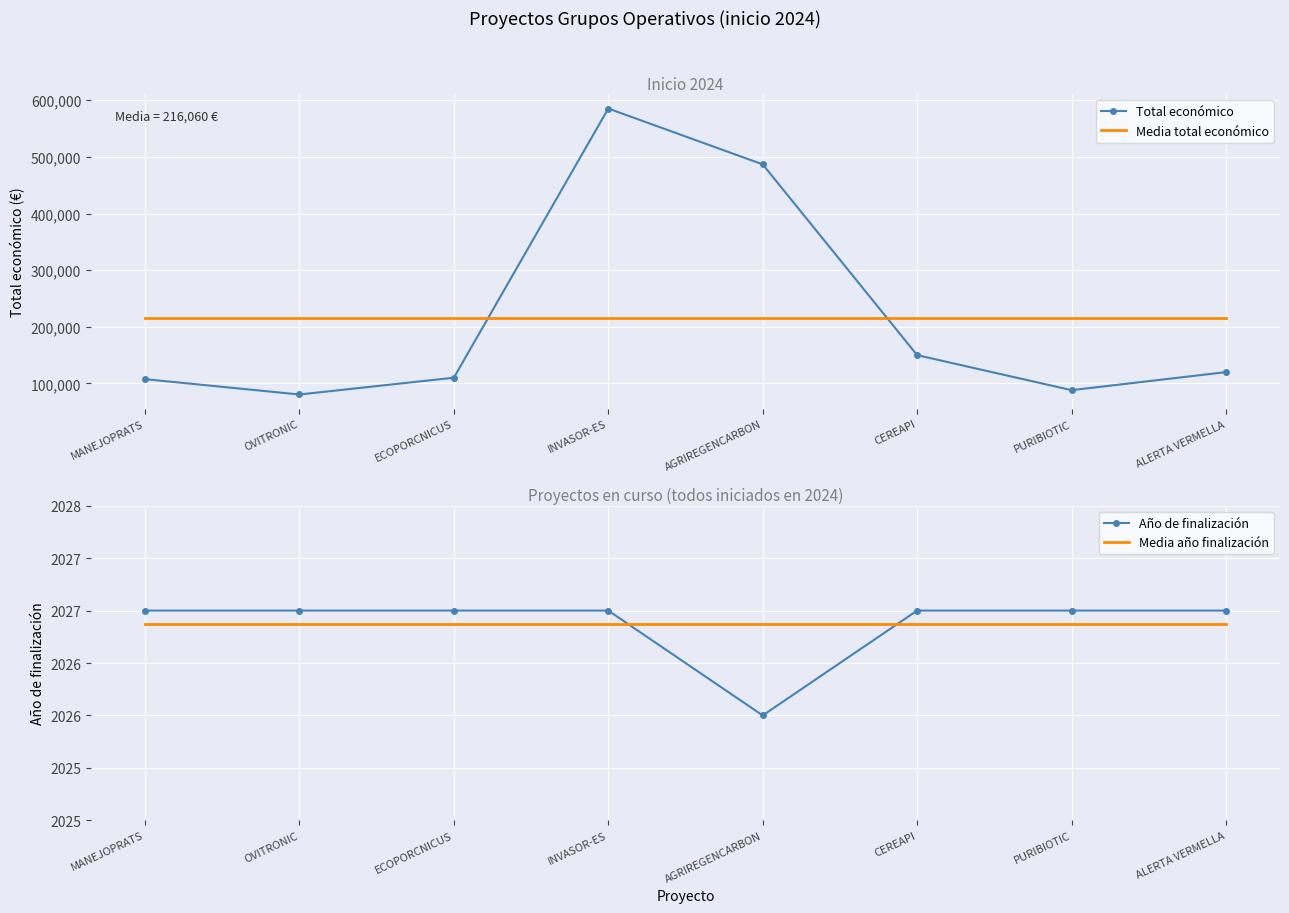

List the series in order of their peak value, highest first.

Total económico, Media total económico, Año de finalización, Media año finalización